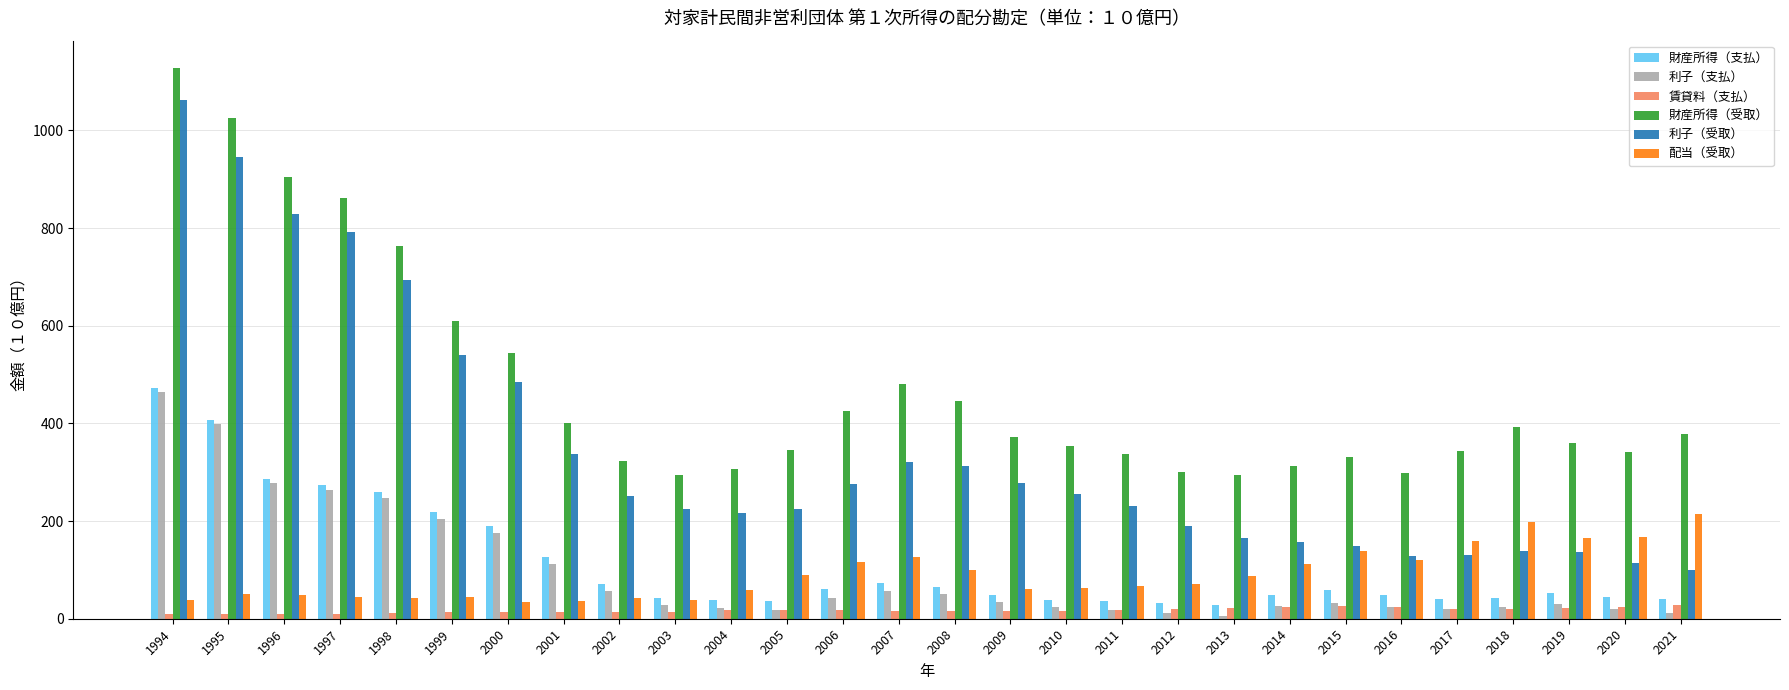

What is the minimum value shown in the chart?

6.4